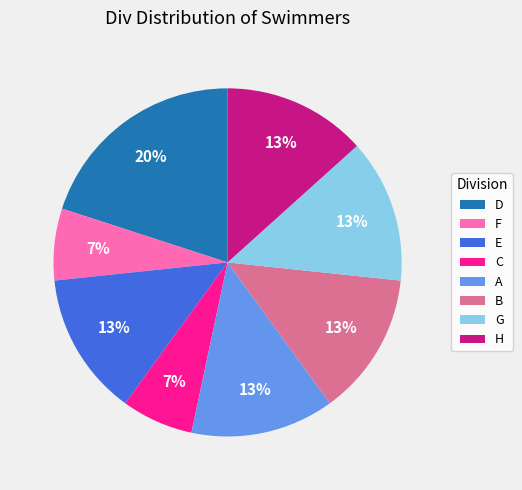

To the nearest percent, what is the average slice percentage?

12%